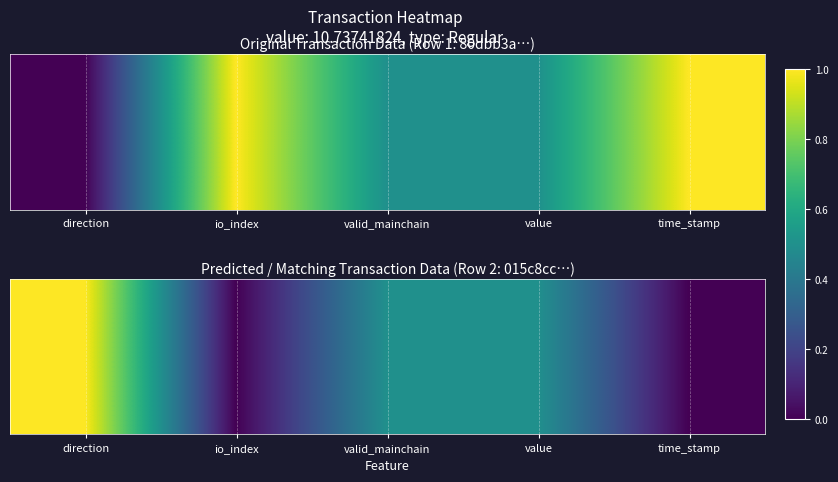

How many data points does each series have?

5